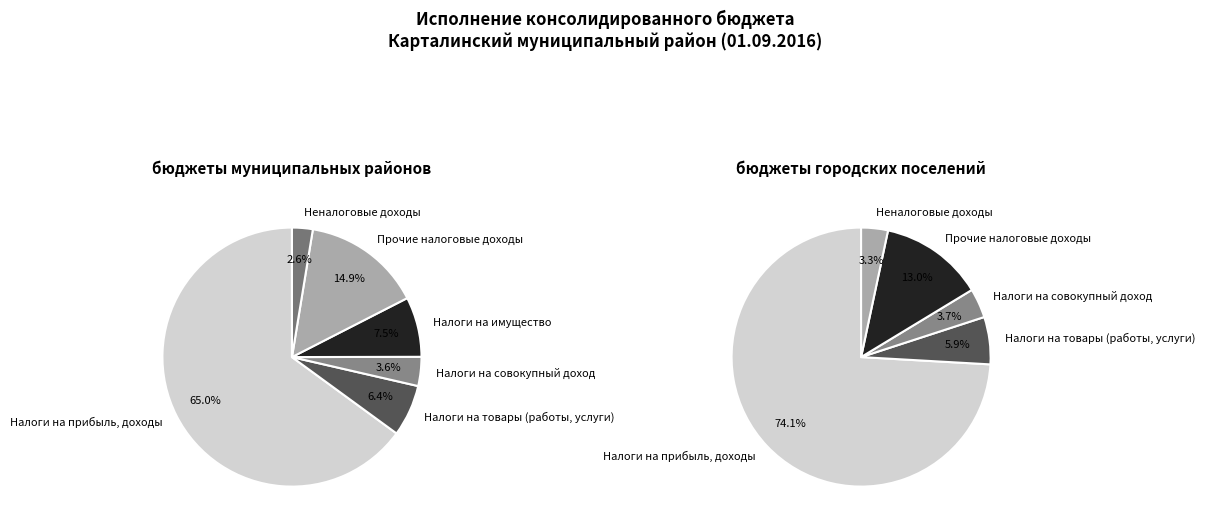

Count the number of slices in the pie.

6